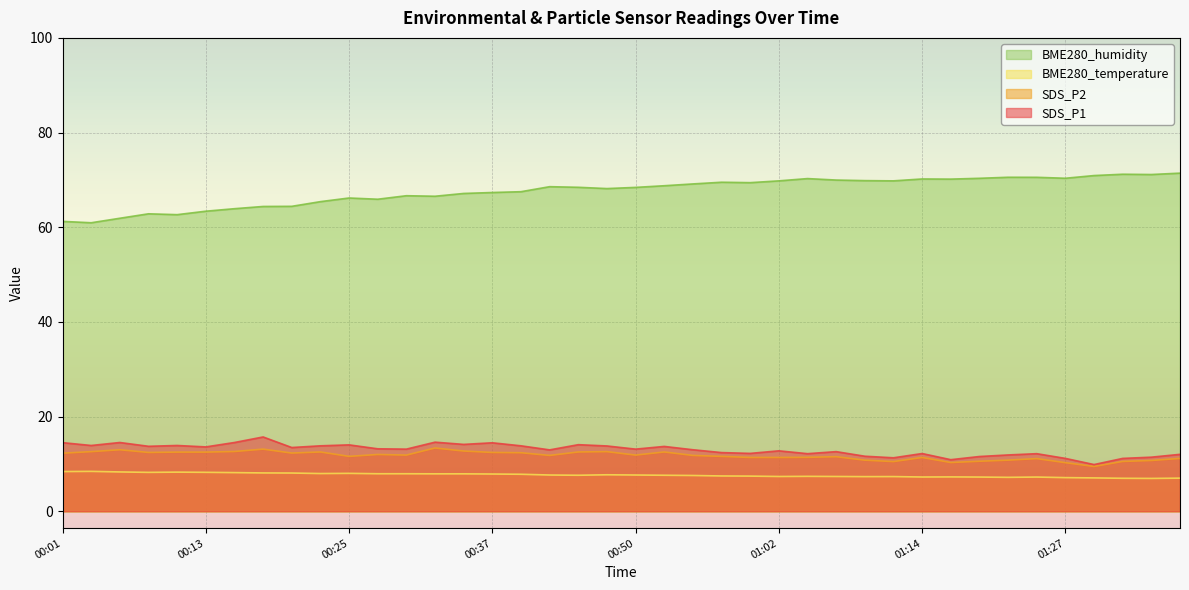

What is the sum of the BME280_temperature values at 00:10 and 01:17?

15.5